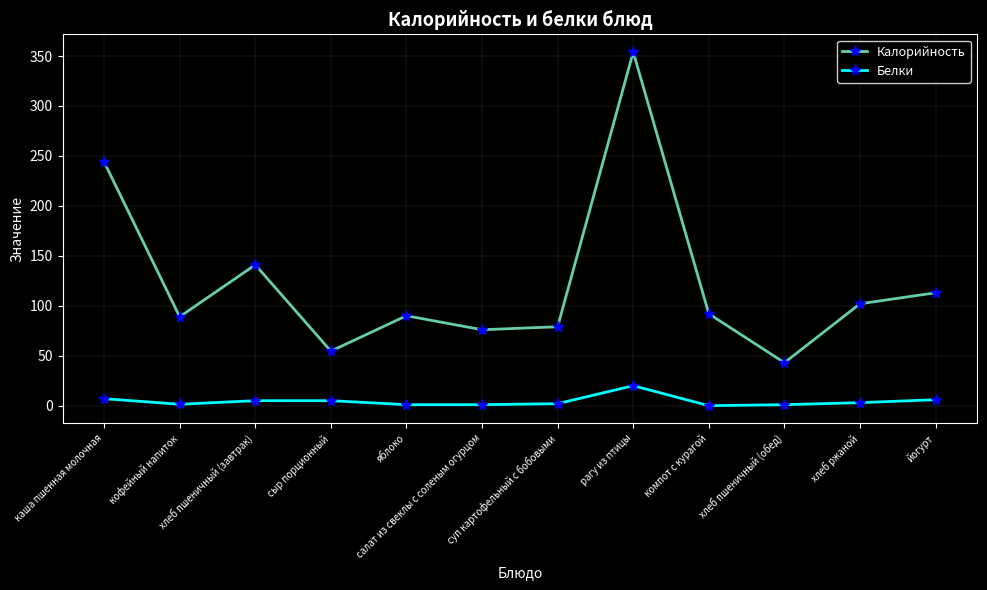

How many values in the Калорийность series are below 92?

6